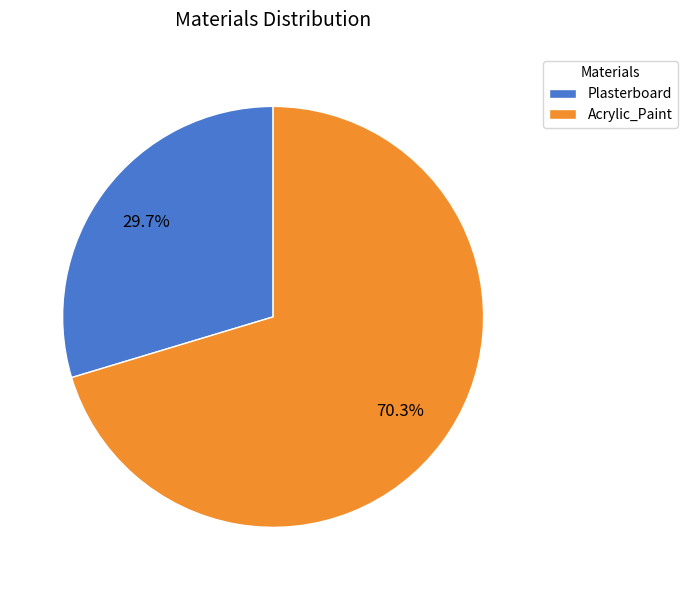

To the nearest percent, what is the combined percentage of Acrylic_Paint and Plasterboard?

100%